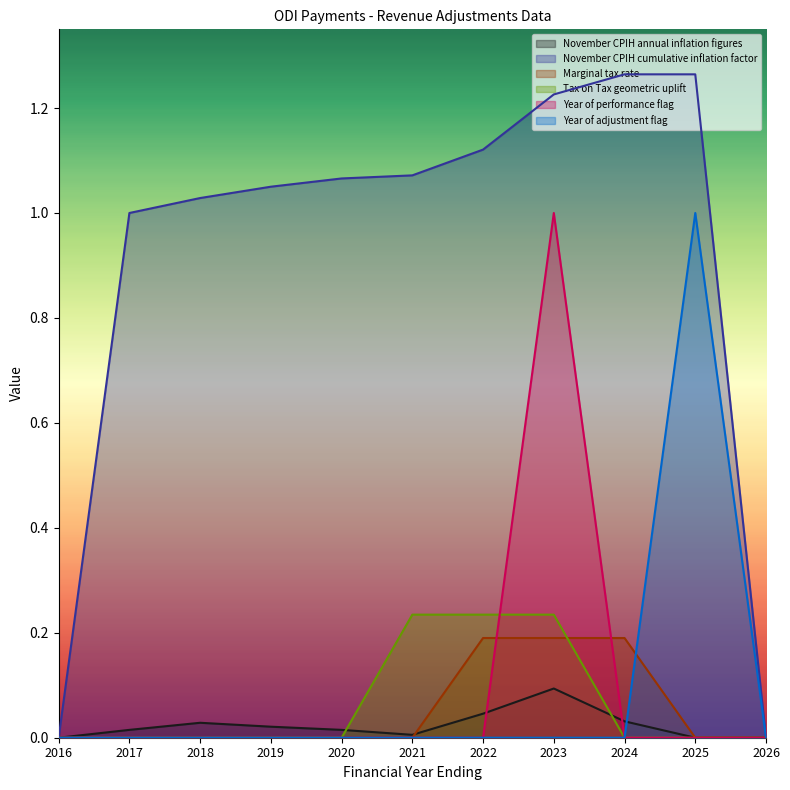

Reading left to right, transcribe all the data shown in this chart.

November CPIH annual inflation figures: 0.0	0.0	0.0	0.0	0.0	0.0	0.0	0.1	0.0	0.0	0.0
November CPIH cumulative inflation factor: 0.0	1.0	1.0	1.1	1.1	1.1	1.1	1.2	1.3	1.3	0.0
Marginal tax rate: 0.0	0.0	0.0	0.0	0.0	0.0	0.2	0.2	0.2	0.0	0.0
Tax on Tax geometric uplift: 0.0	0.0	0.0	0.0	0.0	0.2	0.2	0.2	0.0	0.0	0.0
Year of performance flag: 0.0	0.0	0.0	0.0	0.0	0.0	0.0	1.0	0.0	0.0	0.0
Year of adjustment flag: 0.0	0.0	0.0	0.0	0.0	0.0	0.0	0.0	0.0	1.0	0.0